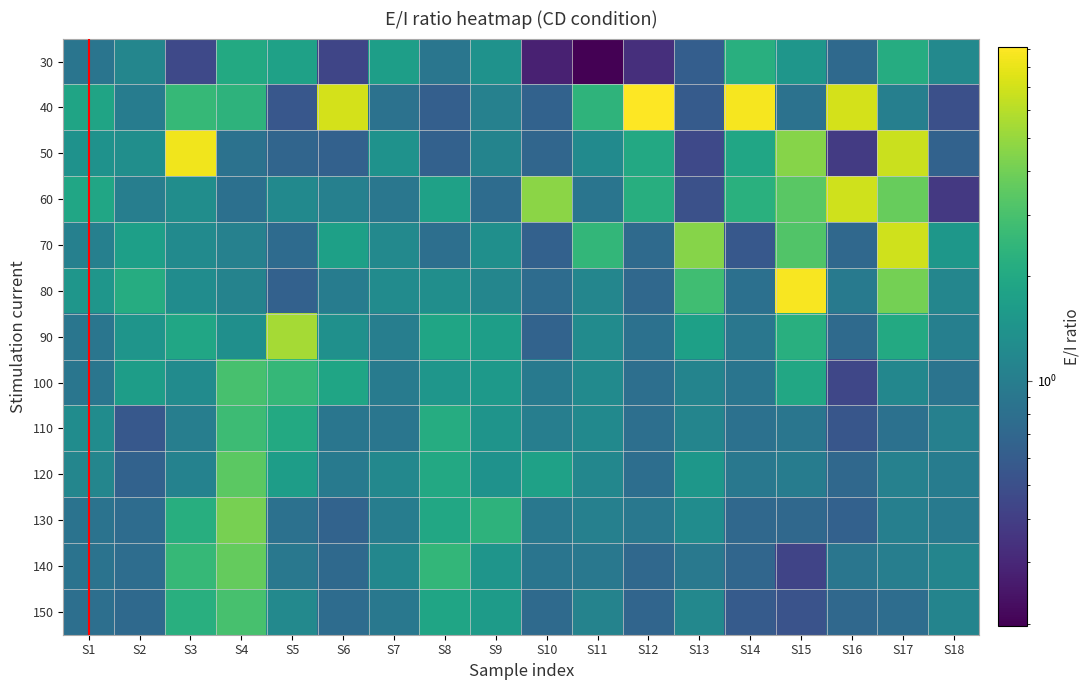

What is the minimum value for 130?

0.6